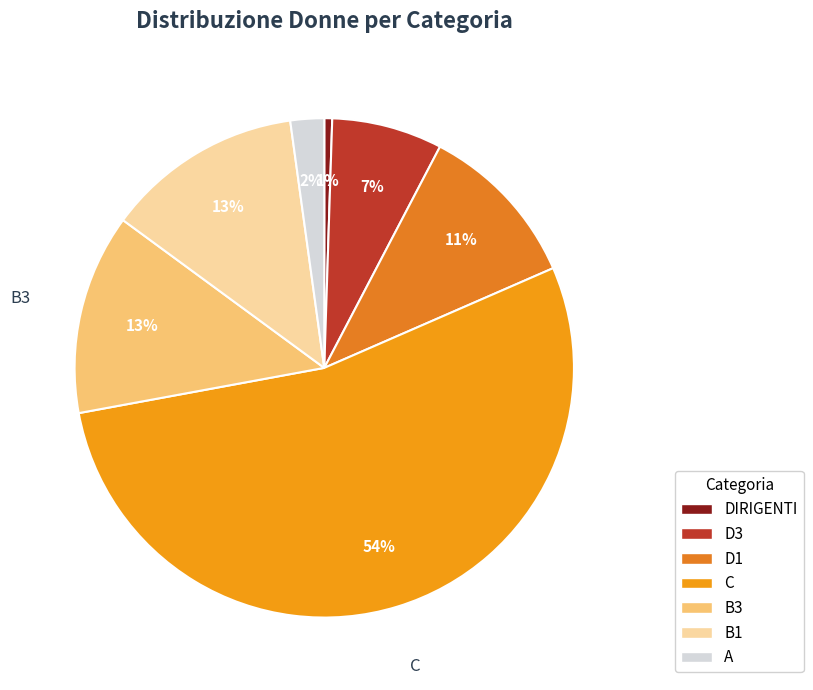

Is it true that C is 54% of the pie?

True